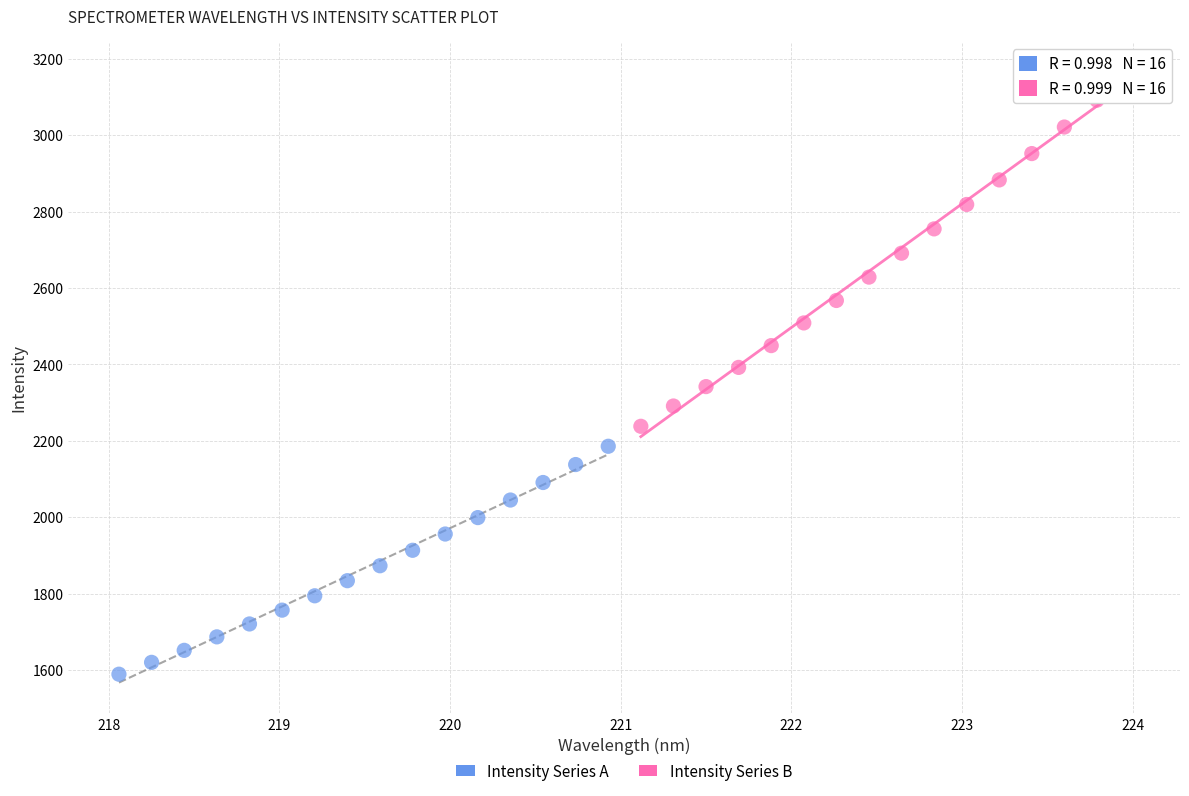

Which series contains the lowest Y value?

Intensity Series A